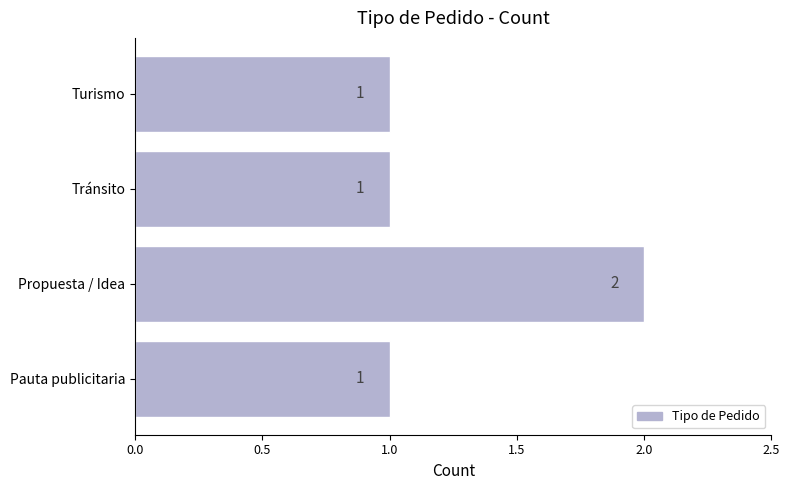

True or false: the data shows 2 at Propuesta / Idea.

True